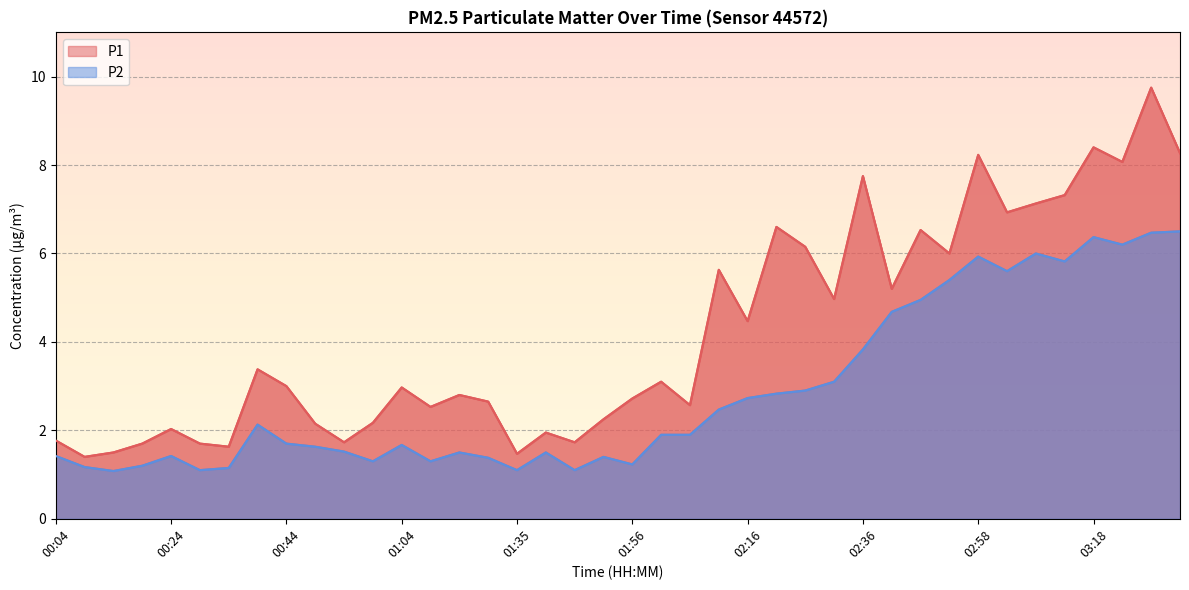

True or false: P1 and P2 cross at least once.

False